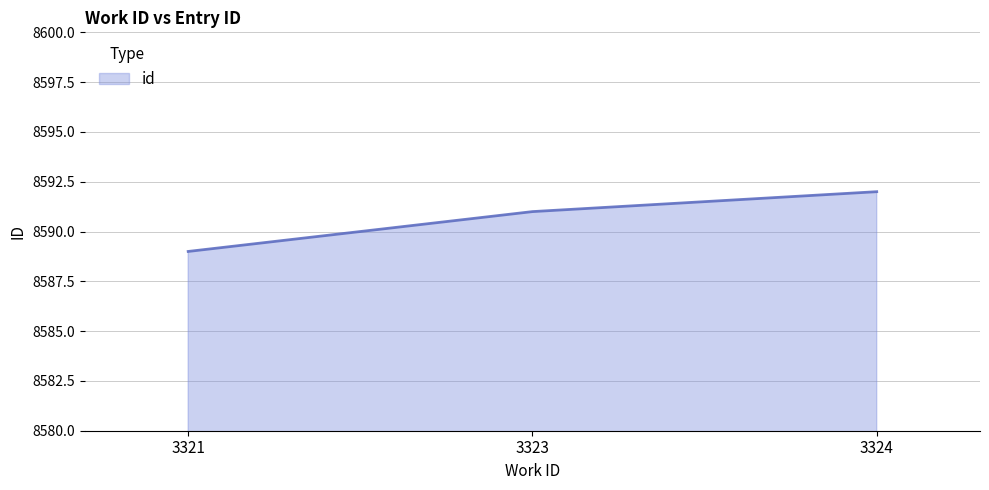

Which has a higher value, 3323 or 3321?

3323